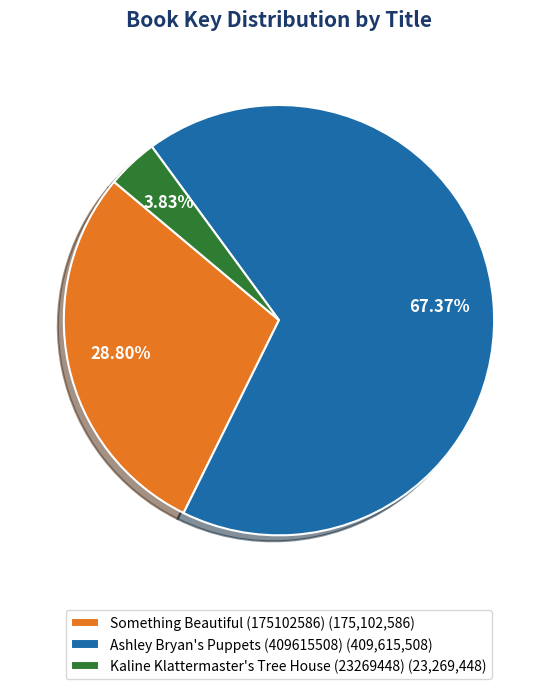

Which slice is the smallest?

Kaline Klattermaster's Tree House (23269448)